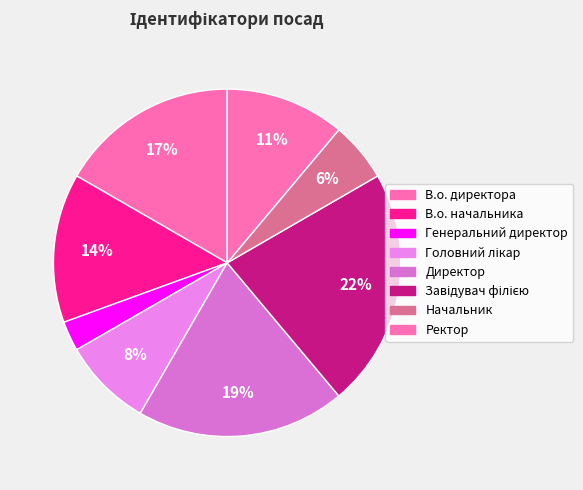

True or false: Головний лікар accounts for 1% of the total.

False